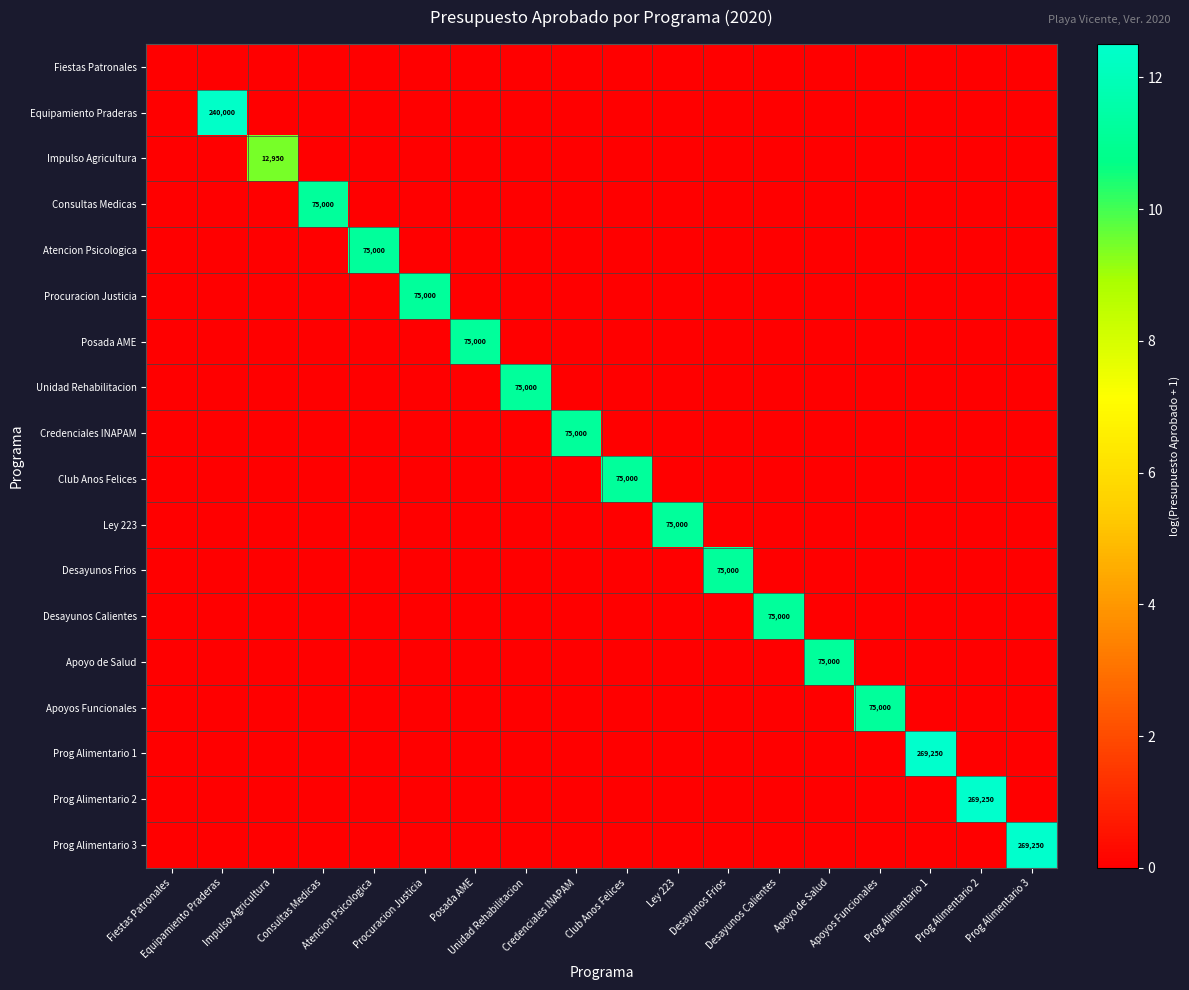

How many data points in Atencion Psicologica are above 0?

1